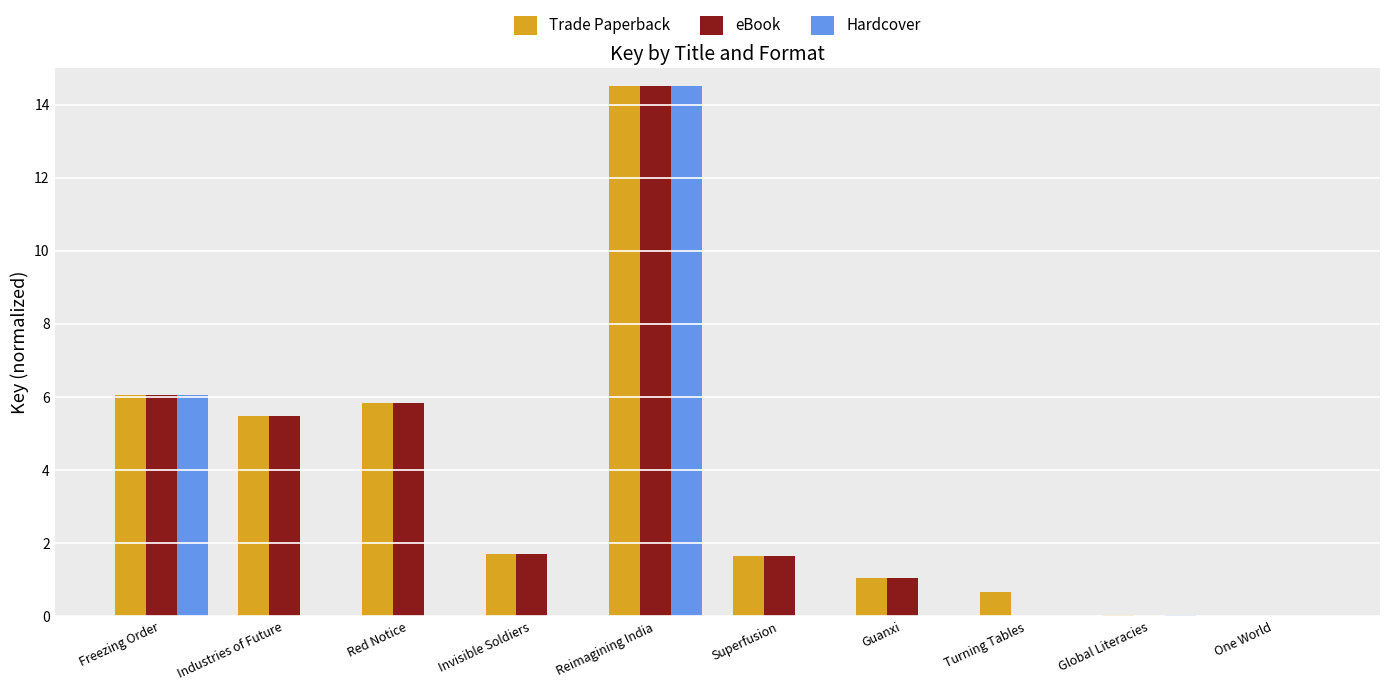

Where does the eBook series first go above 1?

Freezing Order